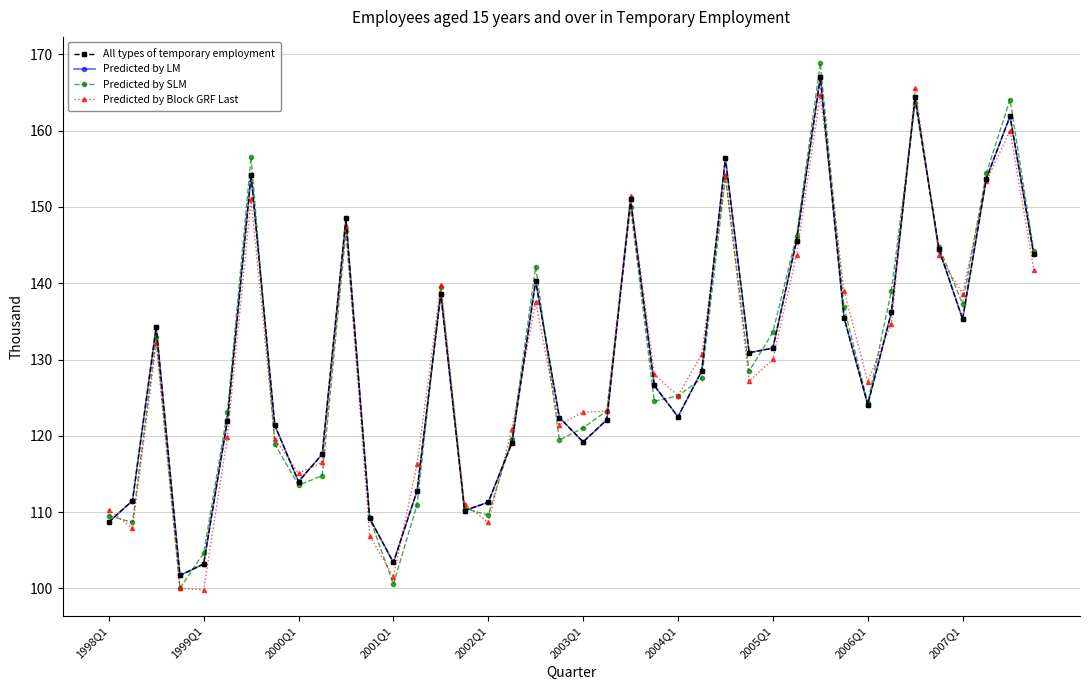

Does the chart have visible grid lines?

Yes